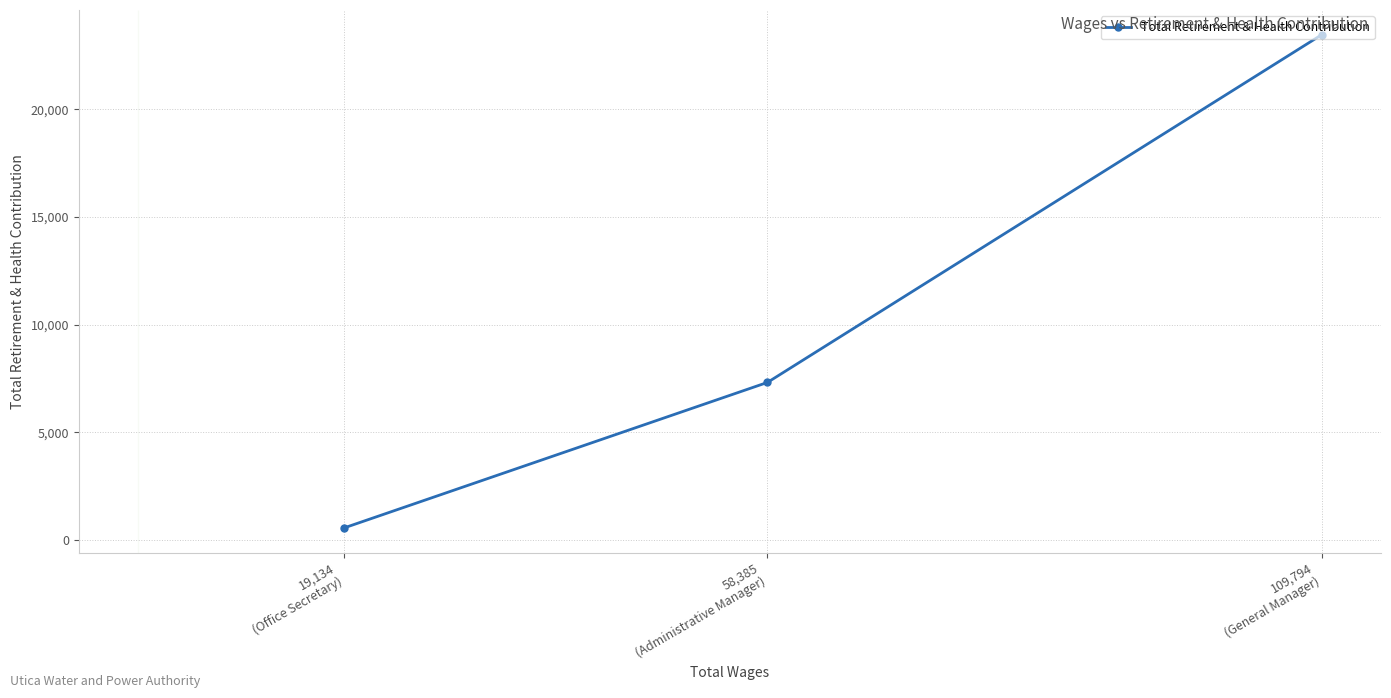

What position from the left is 109,794
(General Manager)?

3